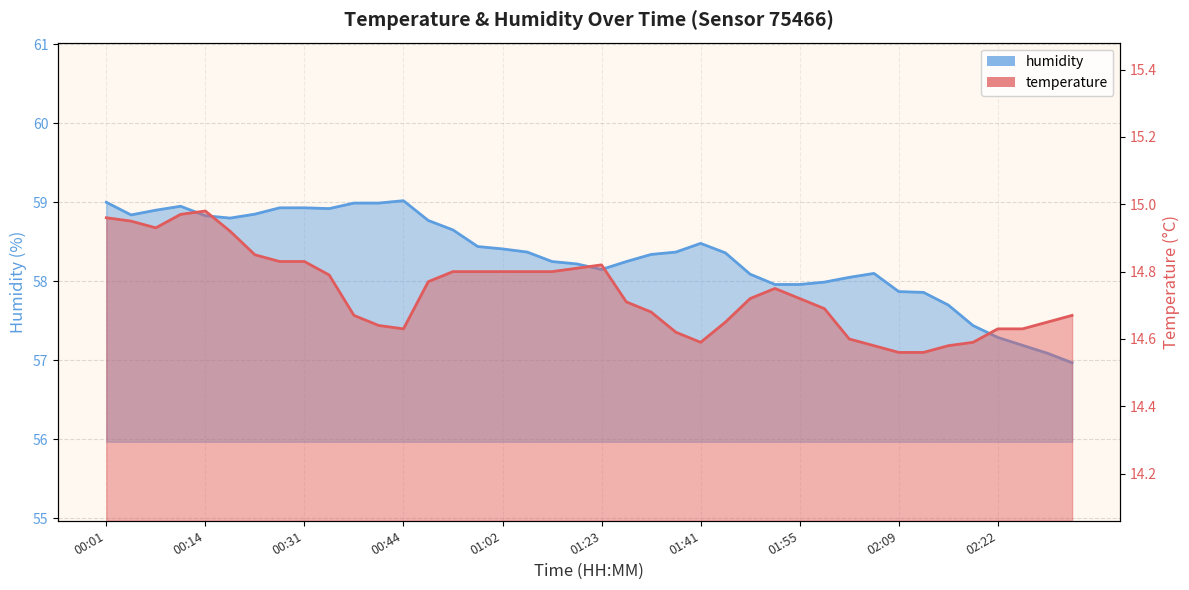

What is the highest value of the temperature series?

15.0